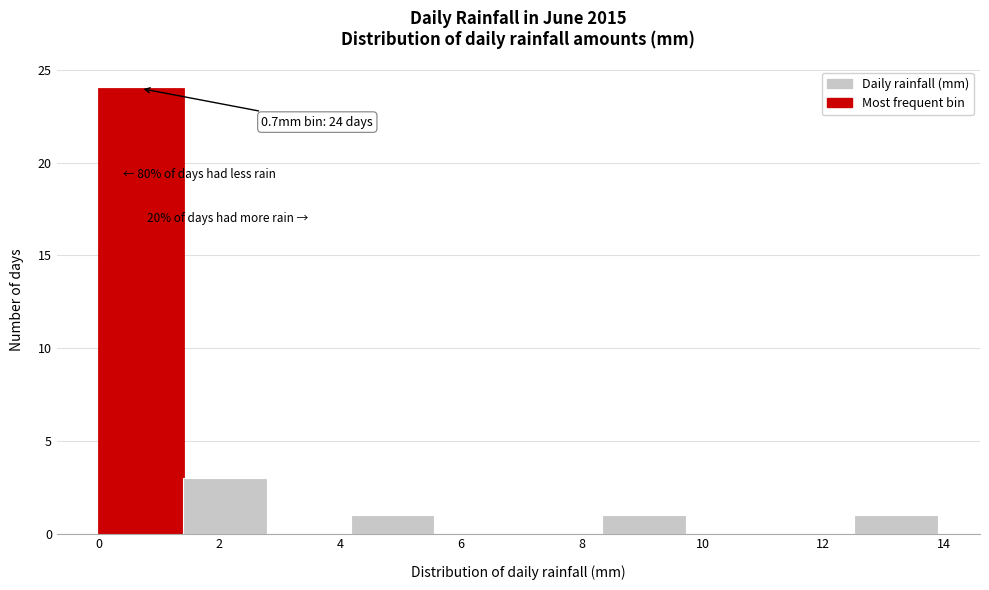

Which range on the x-axis has the tallest bar?

0.0 to 1.4